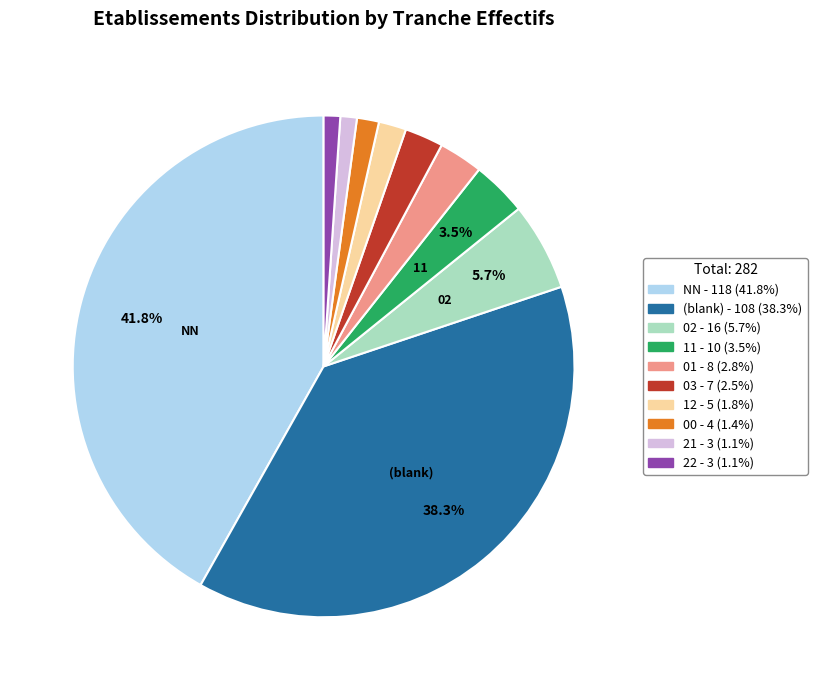

Does any single category account for the majority?

No